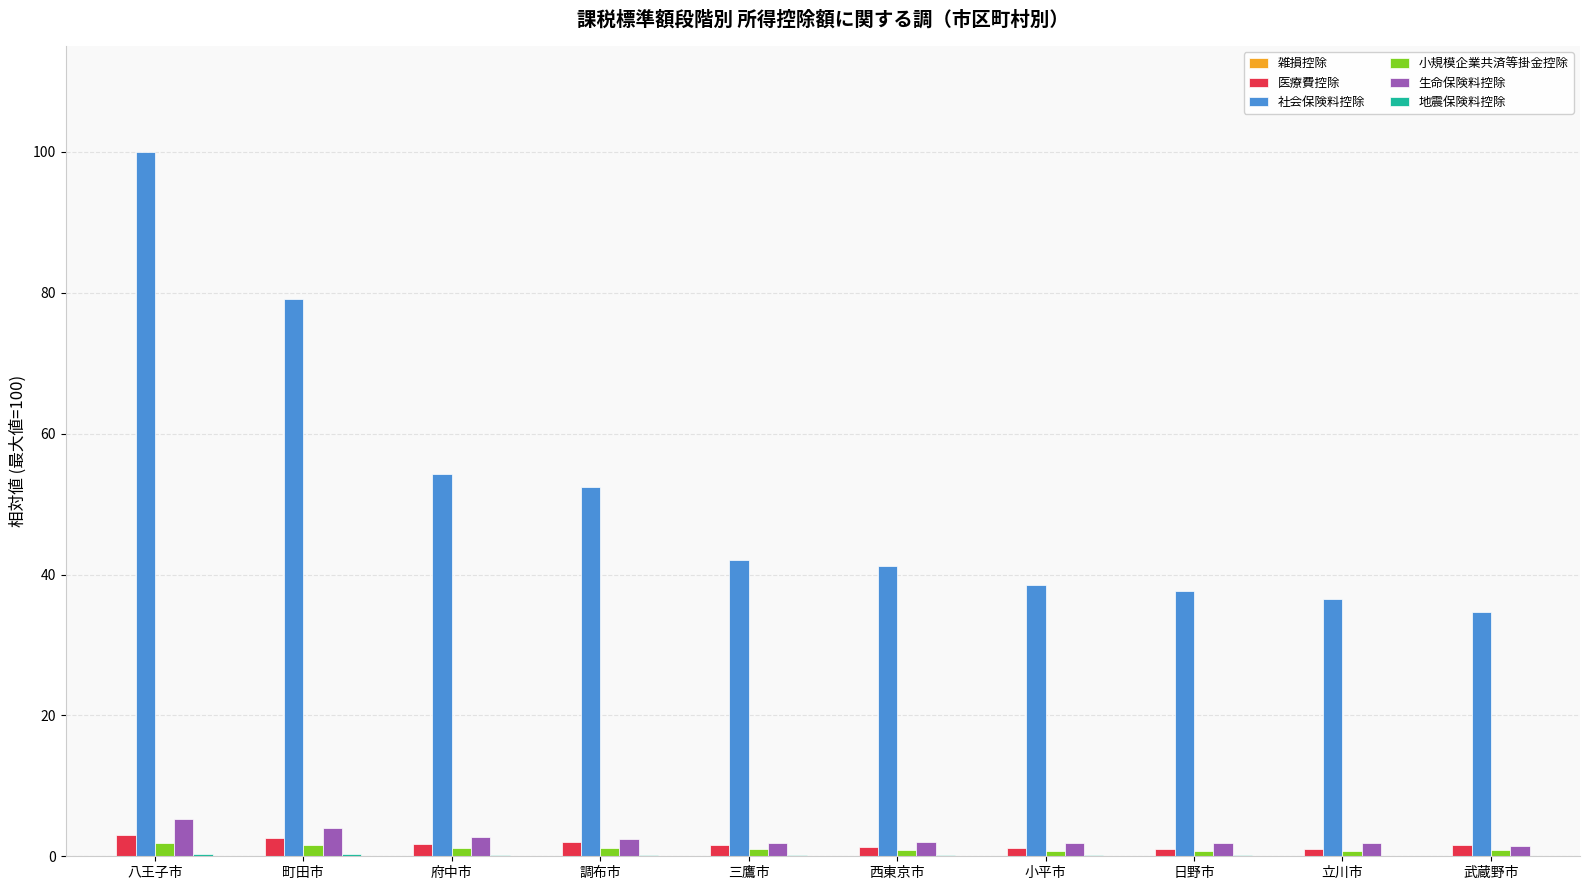

The value of 社会保険料控除 at 町田市 is 79.2. True or false?

True